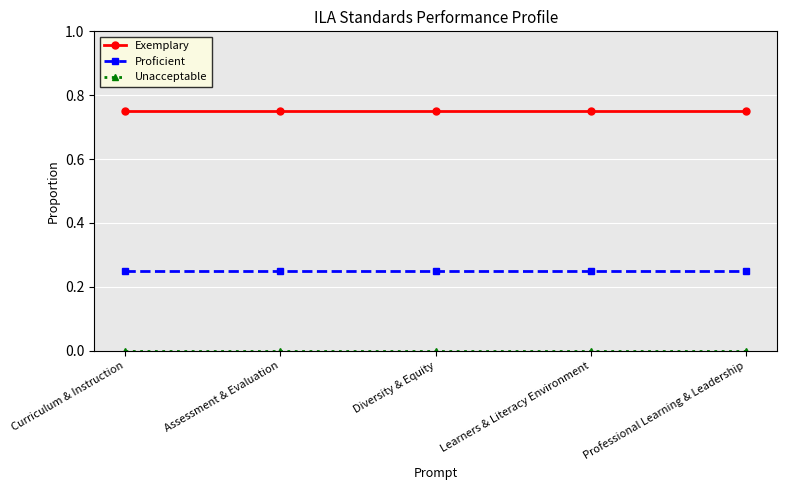

Which series has the largest total across all categories?

Exemplary